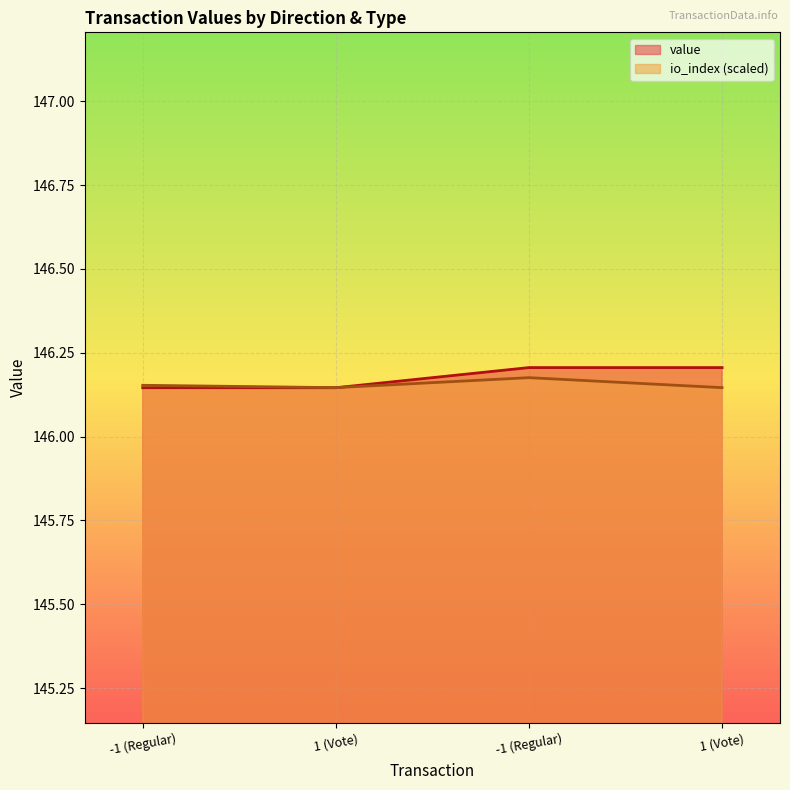

Rank the series at 1 (Vote) from lowest to highest value.

value, io_index